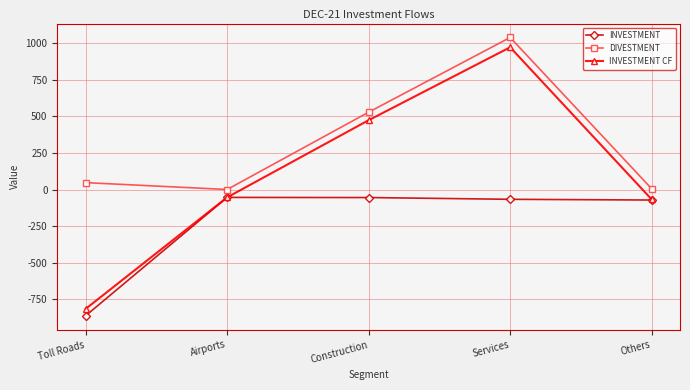

At how many categories does at least one series exceed 80?

2